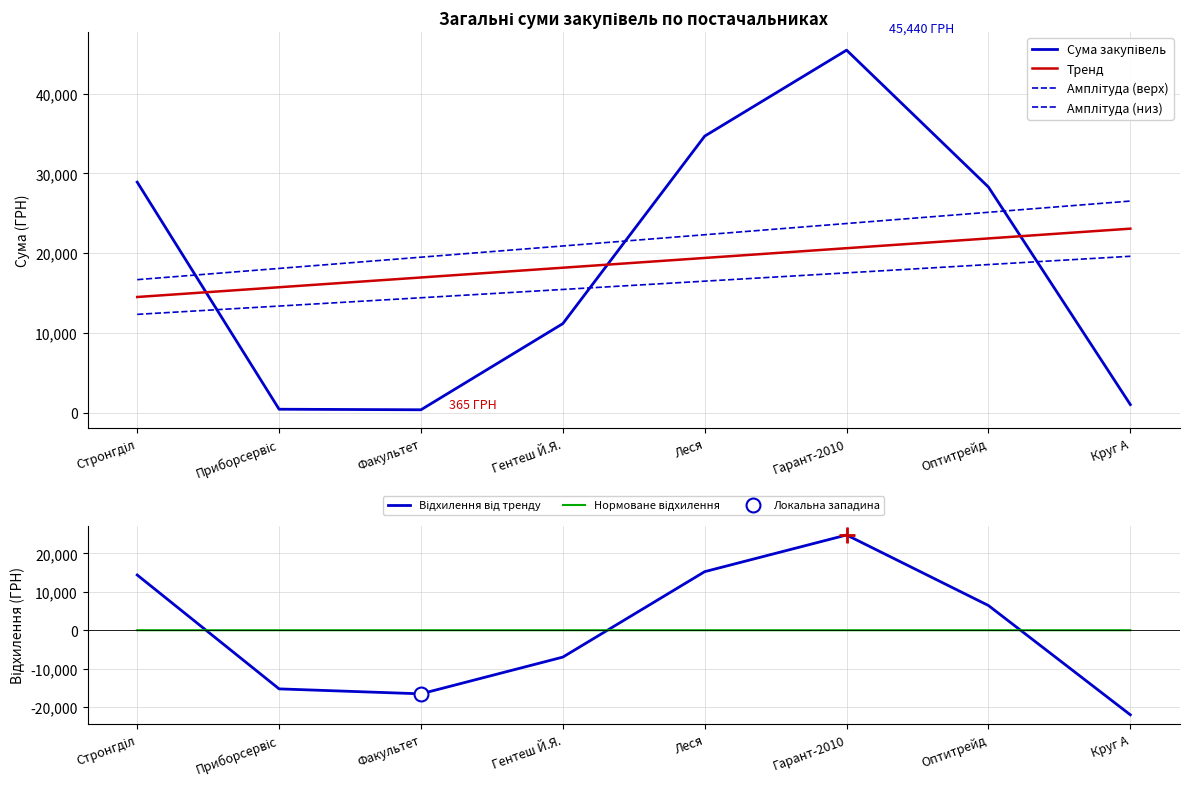

Reading left to right, transcribe all the data shown in this chart.

Сума закупівель: Стронгділ=28897.0	Приборсервіс=433.9	Факультет=365.0	Гентеш Й.Я.=11164.0	Леся=34664.5	Гарант-2010=45439.8	Оптитрейд=28279.3	Круг А=1016.2
Тренд: Стронгділ=14499.7	Приборсервіс=15723.3	Факультет=16947.0	Гентеш Й.Я.=18170.6	Леся=19394.3	Гарант-2010=20617.9	Оптитрейд=21841.6	Круг А=23065.2
Амплітуда (верх): Стронгділ=16674.6	Приборсервіс=18081.8	Факультет=19489.0	Гентеш Й.Я.=20896.2	Леся=22303.4	Гарант-2010=23710.6	Оптитрейд=25117.8	Круг А=26525.0
Амплітуда (низ): Стронгділ=12324.7	Приборсервіс=13364.8	Факультет=14404.9	Гентеш Й.Я.=15445.0	Леся=16485.1	Гарант-2010=17525.2	Оптитрейд=18565.3	Круг А=19605.4
Відхилення від тренду: Стронгділ=14397.3	Приборсервіс=-15289.5	Факультет=-16582.0	Гентеш Й.Я.=-7006.6	Леся=15270.2	Гарант-2010=24821.8	Оптитрейд=6437.8	Круг А=-22049.0
Нормоване відхилення: Стронгділ=0.1	Приборсервіс=-0.1	Факультет=-0.1	Гентеш Й.Я.=-0.1	Леся=0.1	Гарант-2010=0.2	Оптитрейд=0.1	Круг А=-0.2